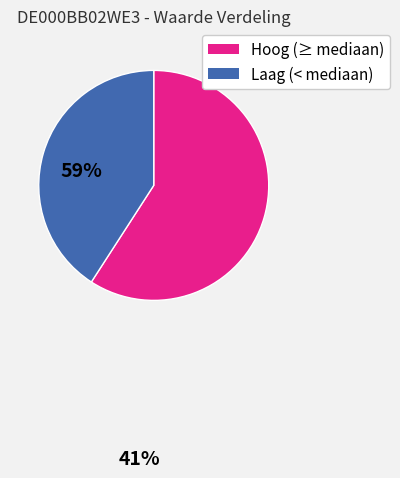

Does any single category account for the majority?

Yes